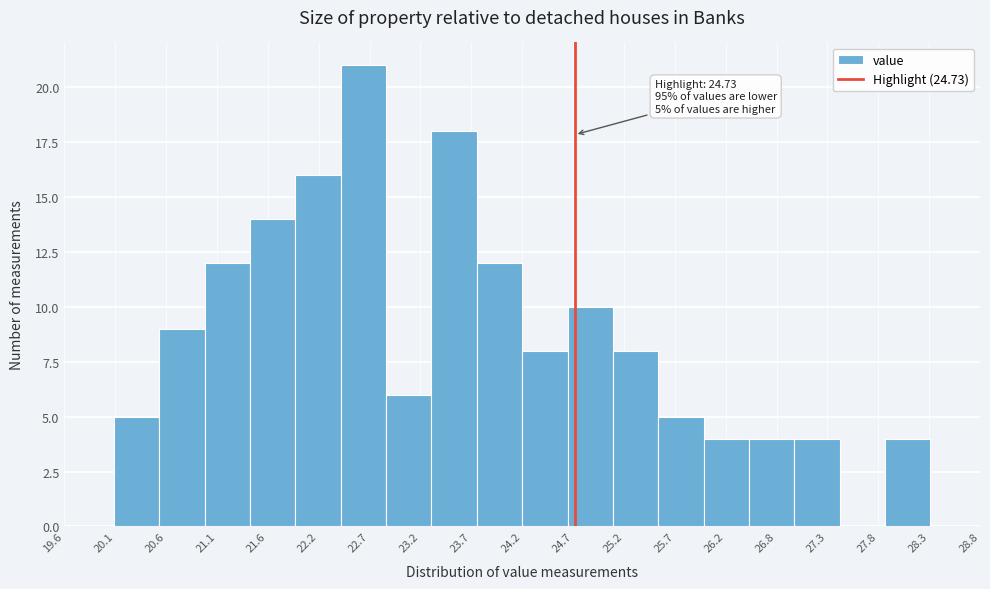

Which range on the x-axis has the tallest bar?

22.4 to 22.8